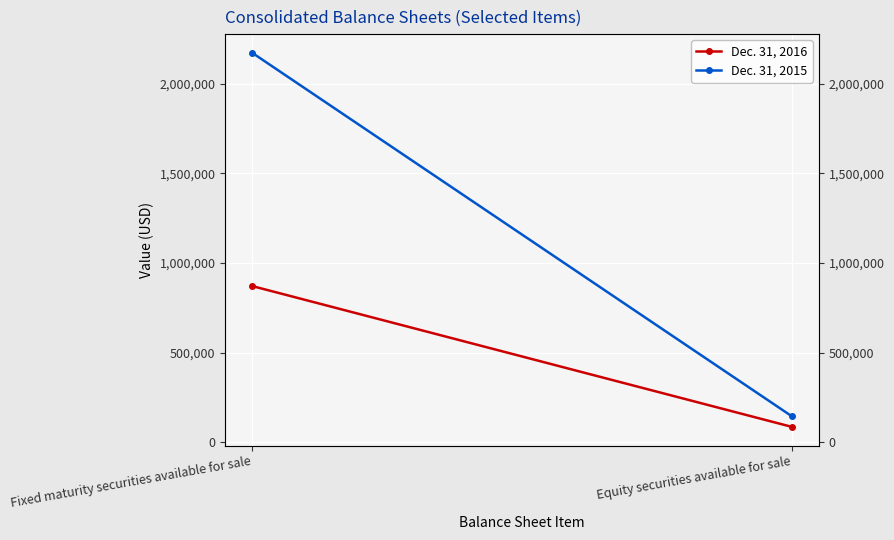

Reading left to right, extract all data points from this chart.

Dec. 31, 2016: 871466	85702
Dec. 31, 2015: 2172677	144407